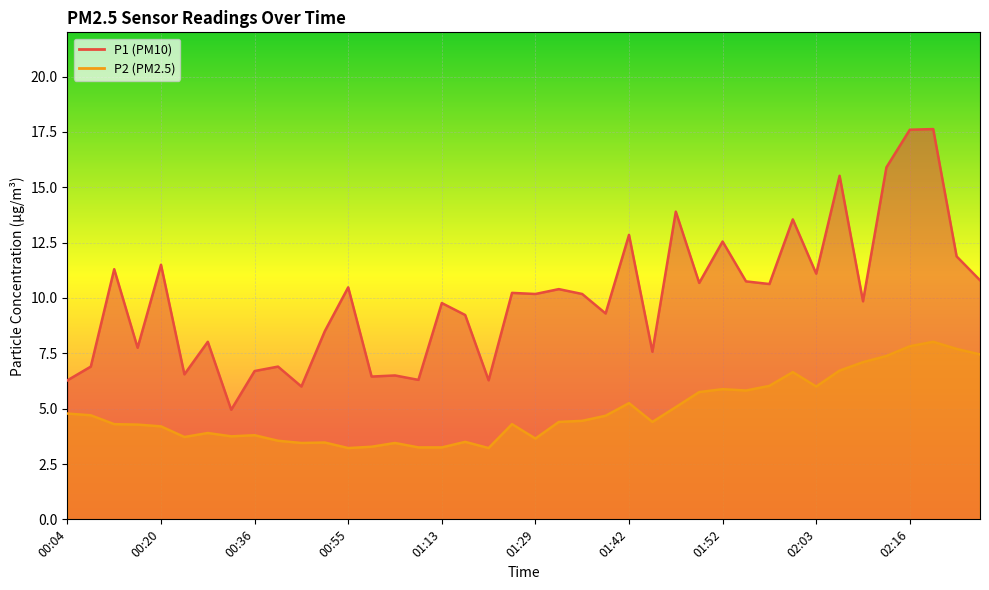

What is the minimum value shown in the chart?

3.2